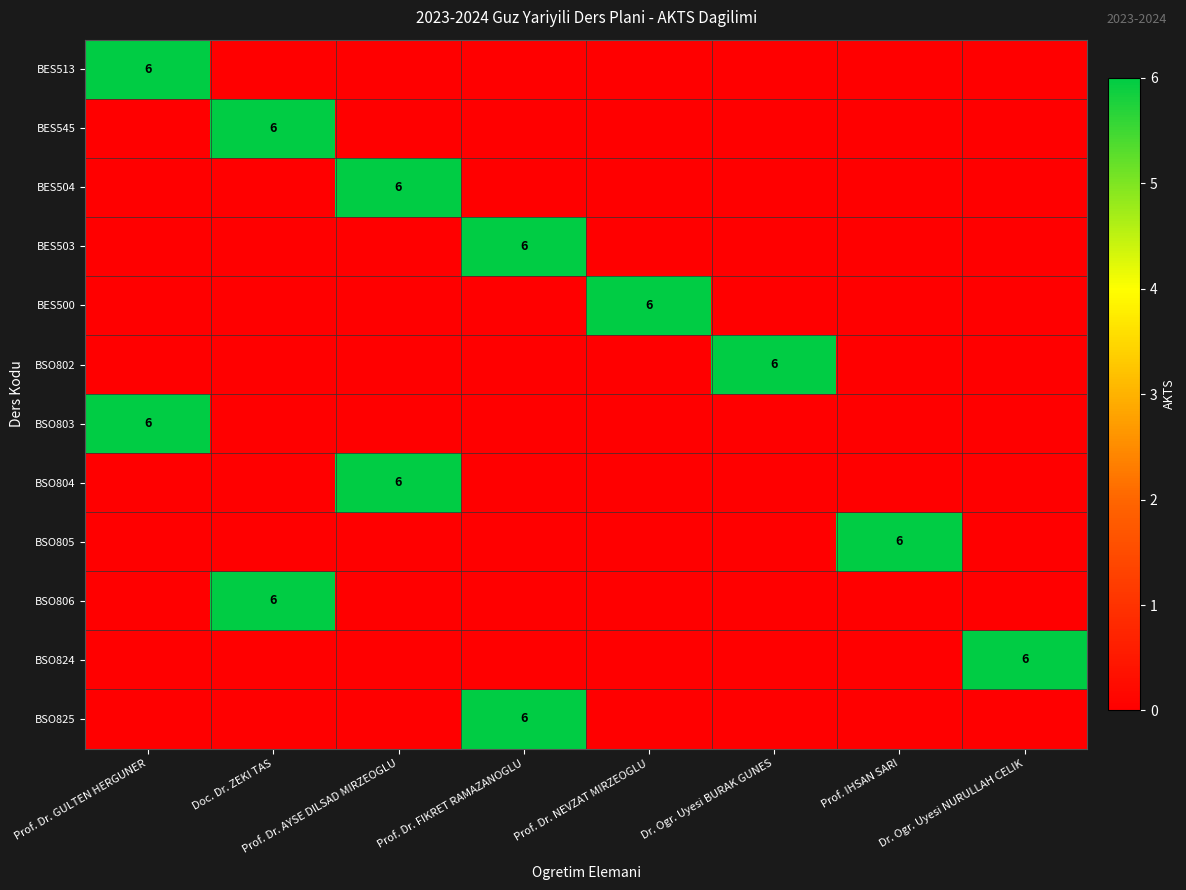

Is it true that BSO824 equals 6 at Dr. Ogr. Uyesi NURULLAH CELIK?

True